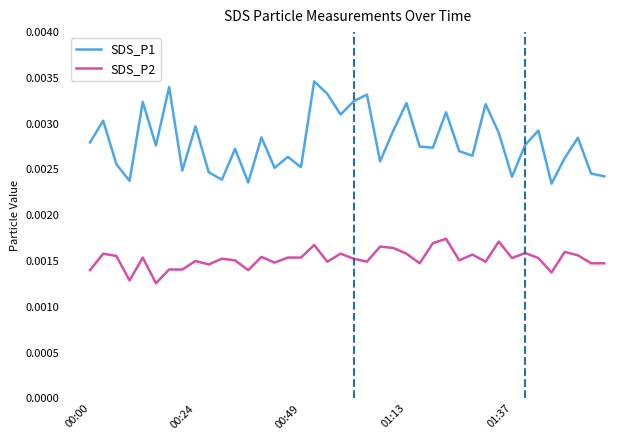

Which series has the widest spread of values?

SDS_P1